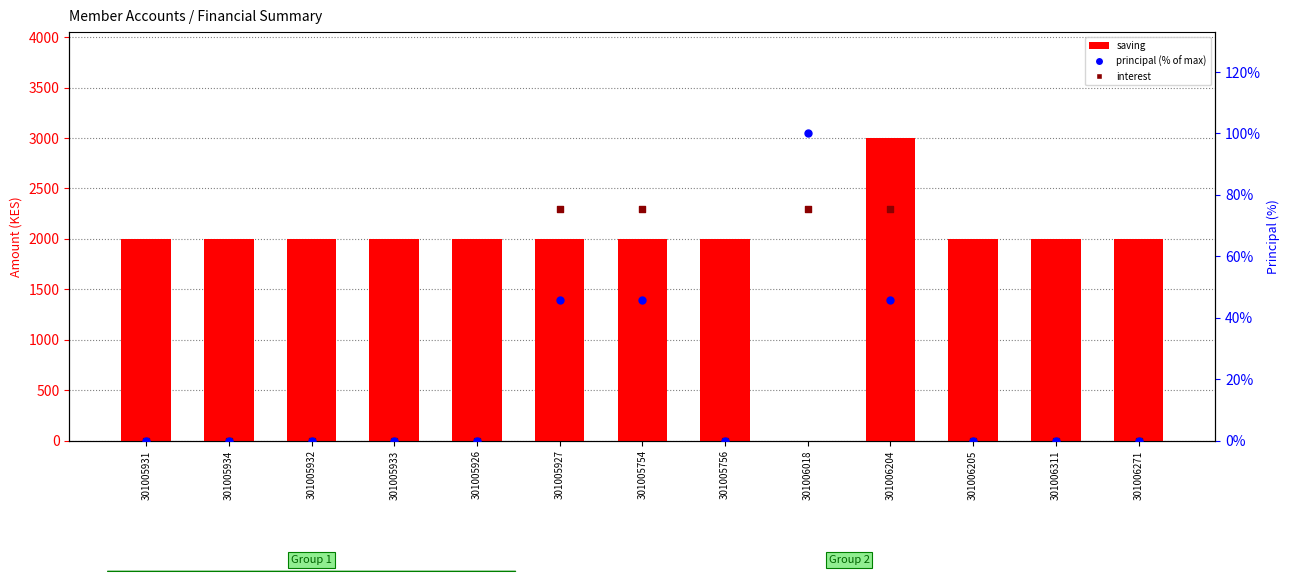

What are all the series names shown in the legend?

saving, interest, principal (% of max)